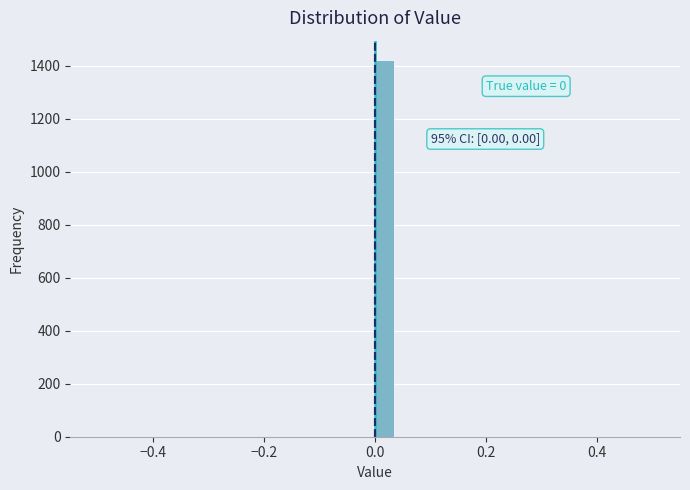

Read against the x-axis, roughly where is the centre of the tallest bar?

0.02